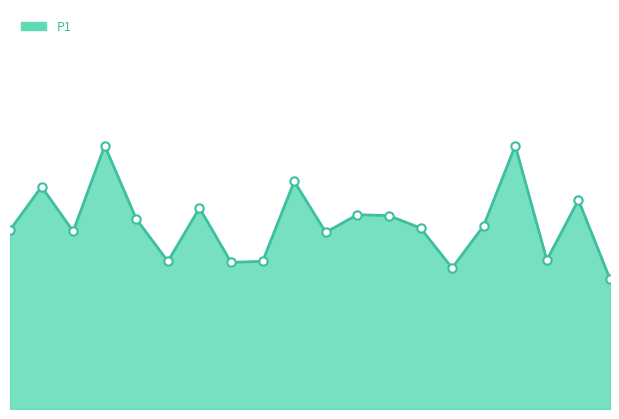

Does the chart display data point markers on the line(s)?

No